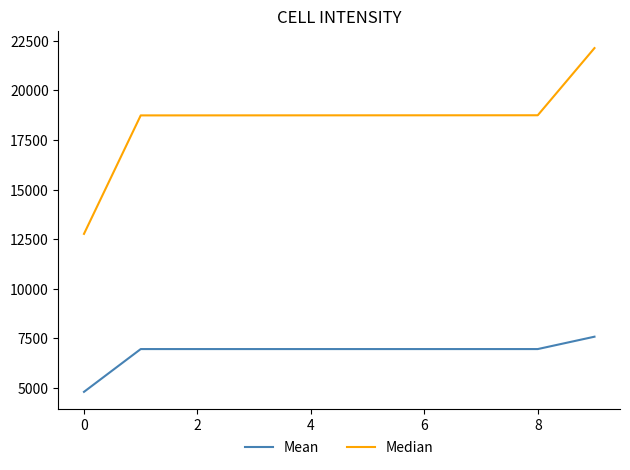

Which series has the largest total across all categories?

Median